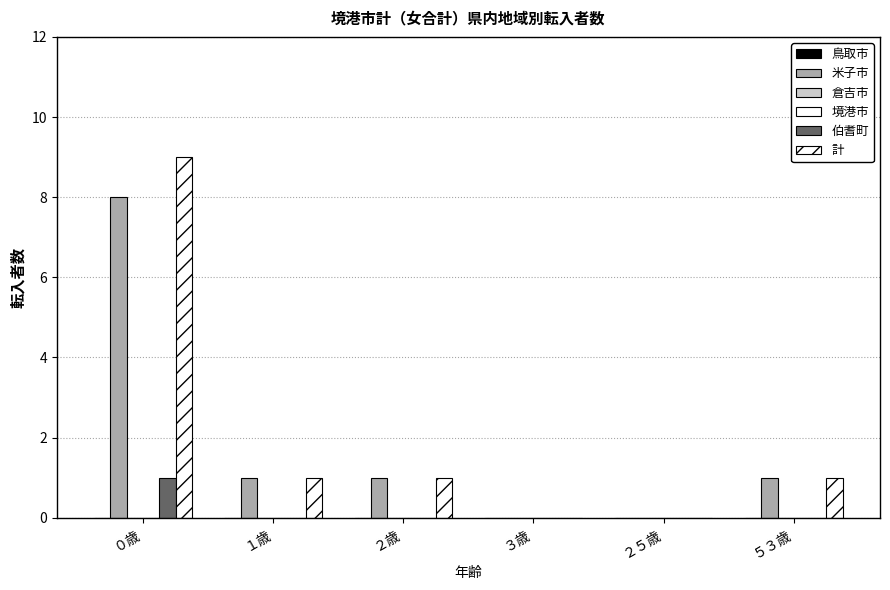

At which category does the chart reach its minimum across all series?

０歳